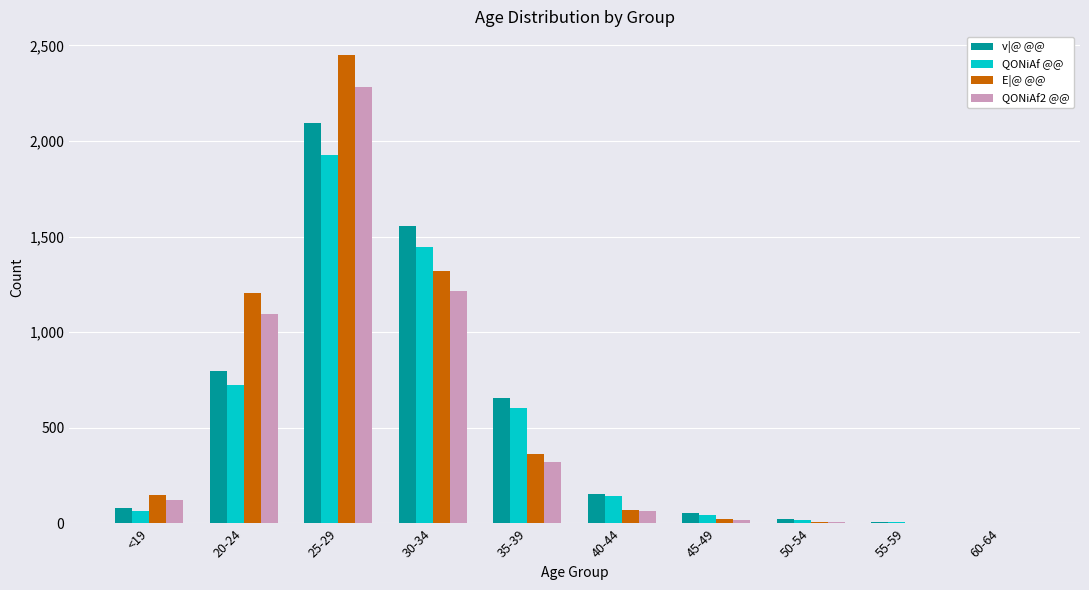

The value of QONiAf @@ at 35-39 is 606. True or false?

True